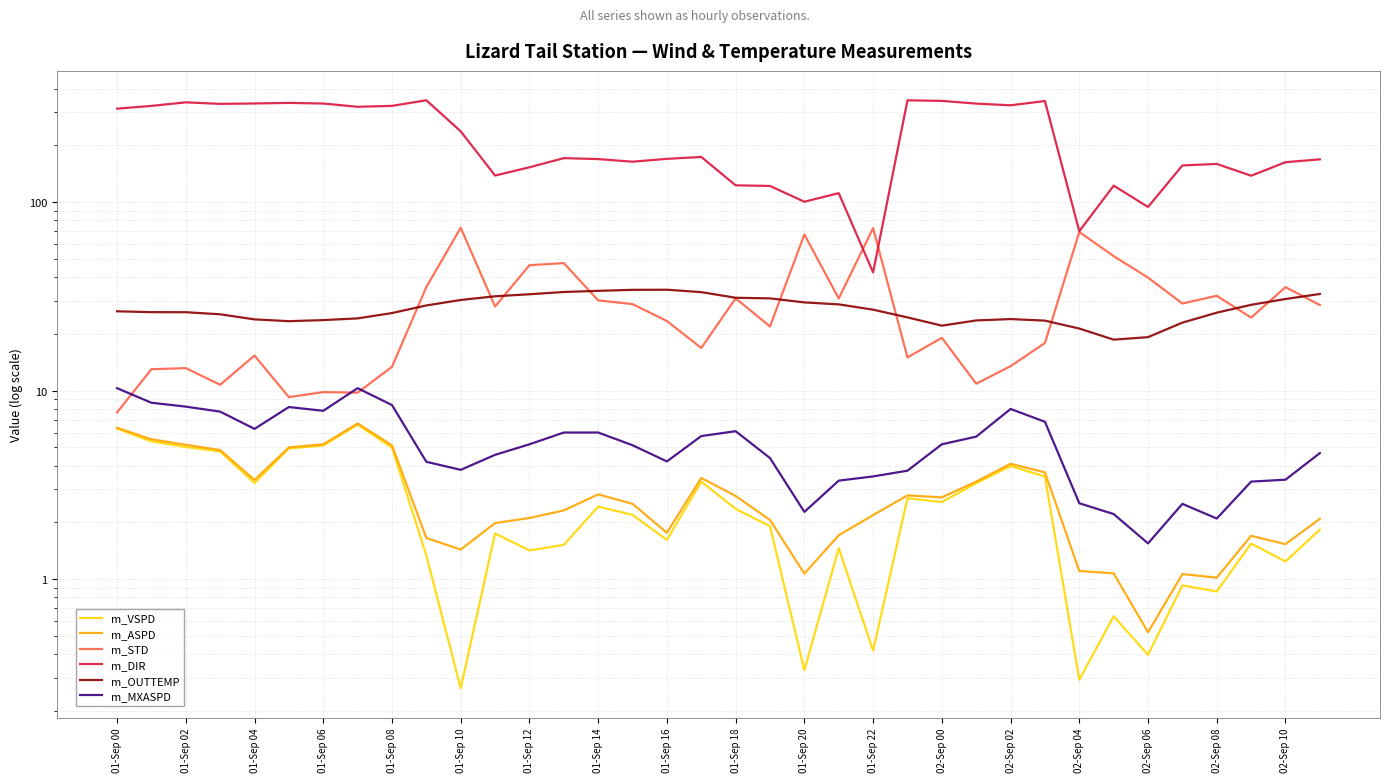

Where does the m_ASPD series first go above 2?

01-Sep 00